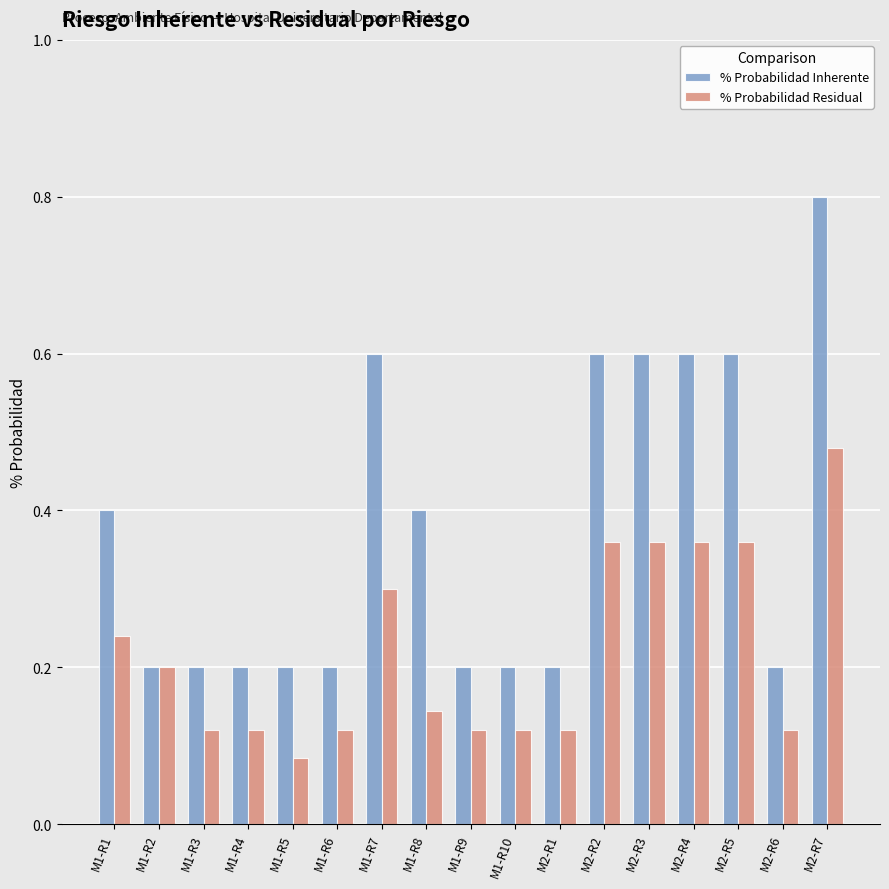

Which series has the widest spread of values?

% Probabilidad Inherente